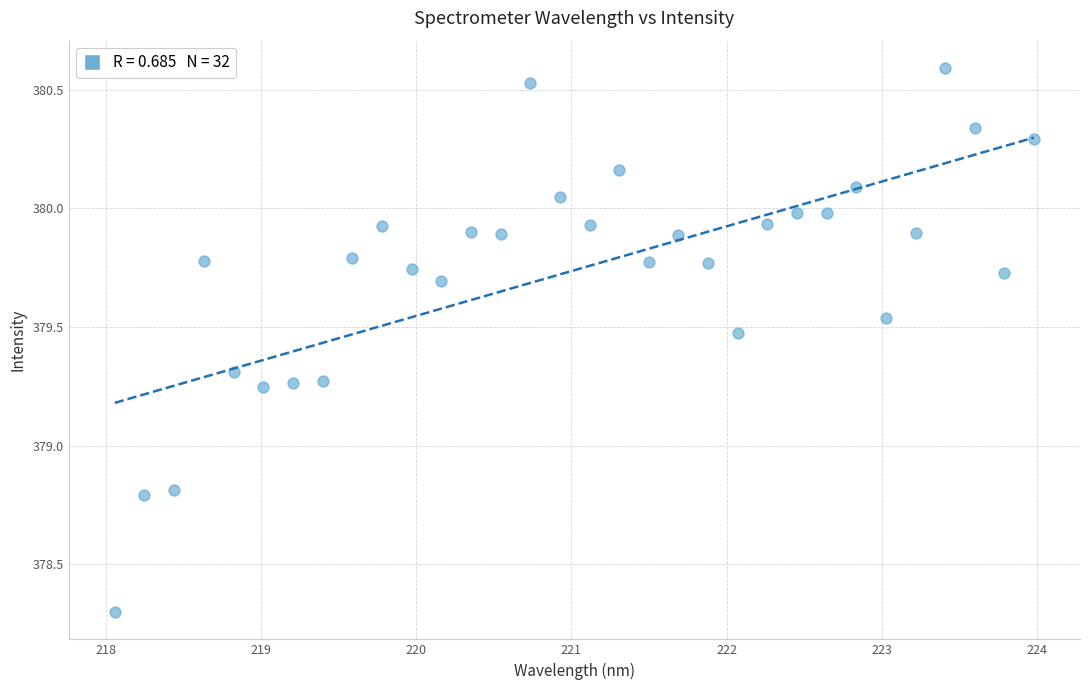

What is the range of X values (max minus min)?

5.9